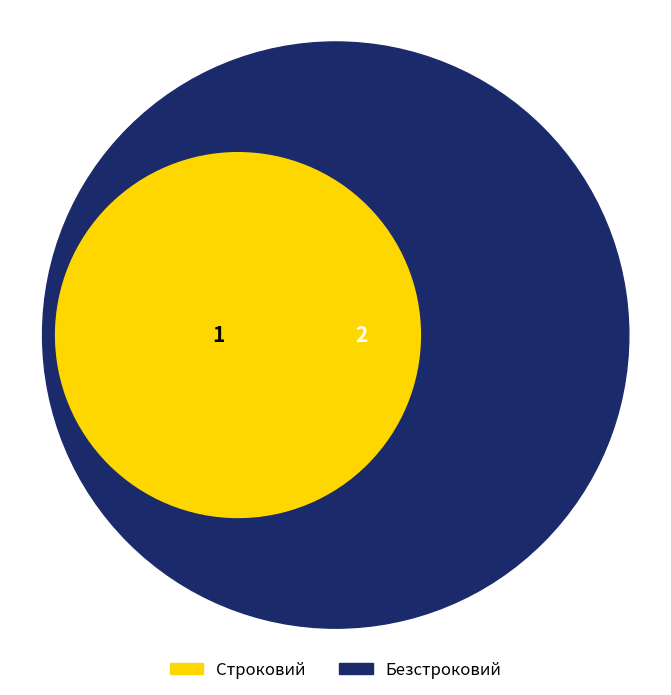

What is the ratio of the value at Безстроковий to the value at Строковий?

2.0